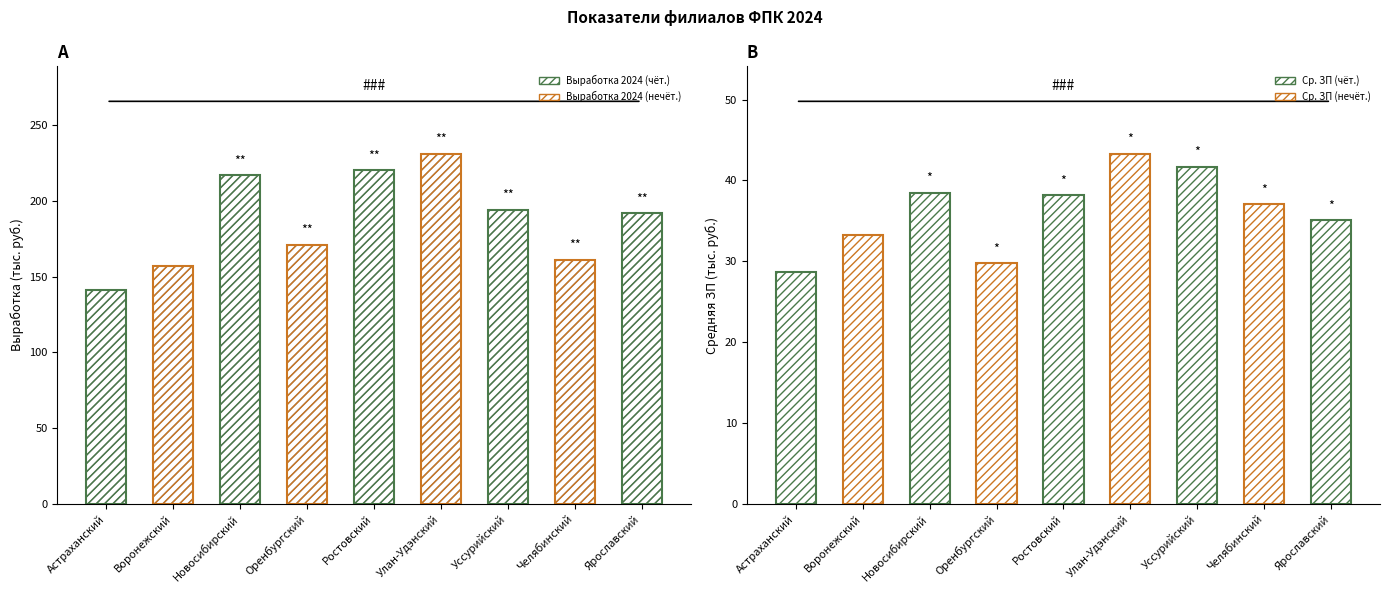

The value at Улан-Удэнский is 231. True or false?

True